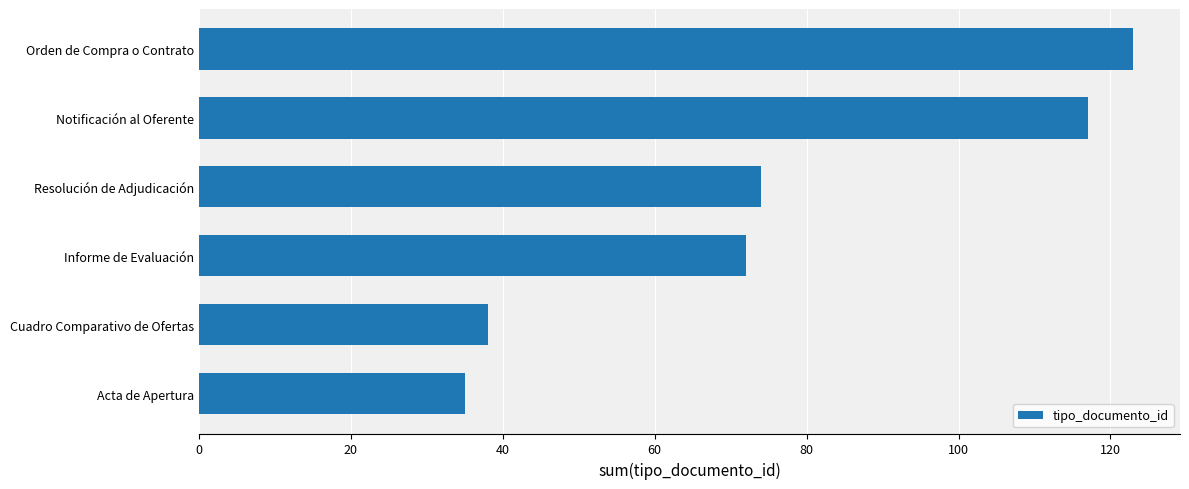

Between Orden de Compra o Contrato and Informe de Evaluación, which is larger?

Orden de Compra o Contrato